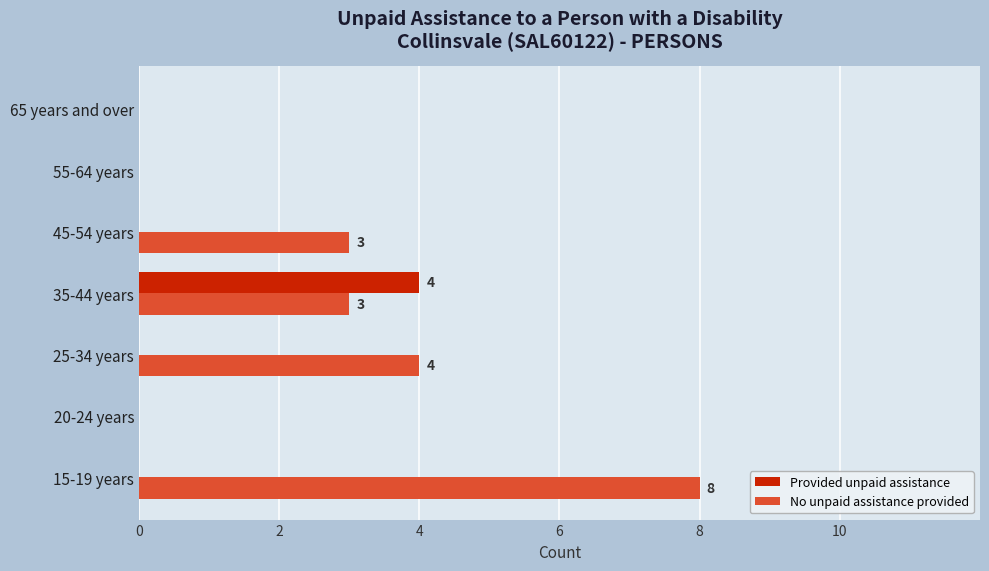

What is the sum of all Provided unpaid assistance values?

4